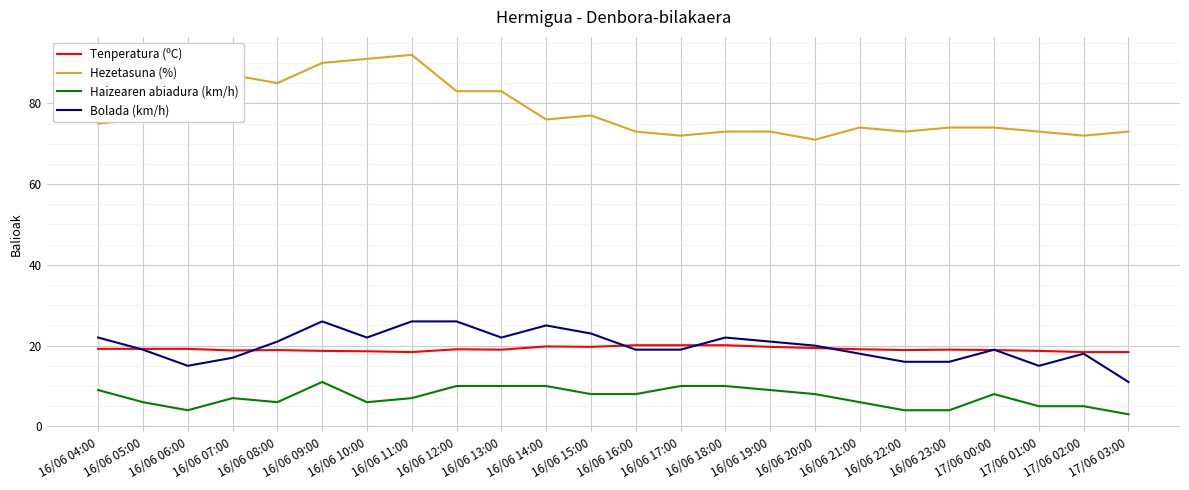

Rank the series at 16/06 23:00 from lowest to highest value.

Haizearen abiadura (km/h), Bolada (km/h), Tenperatura (ºC), Hezetasuna (%)